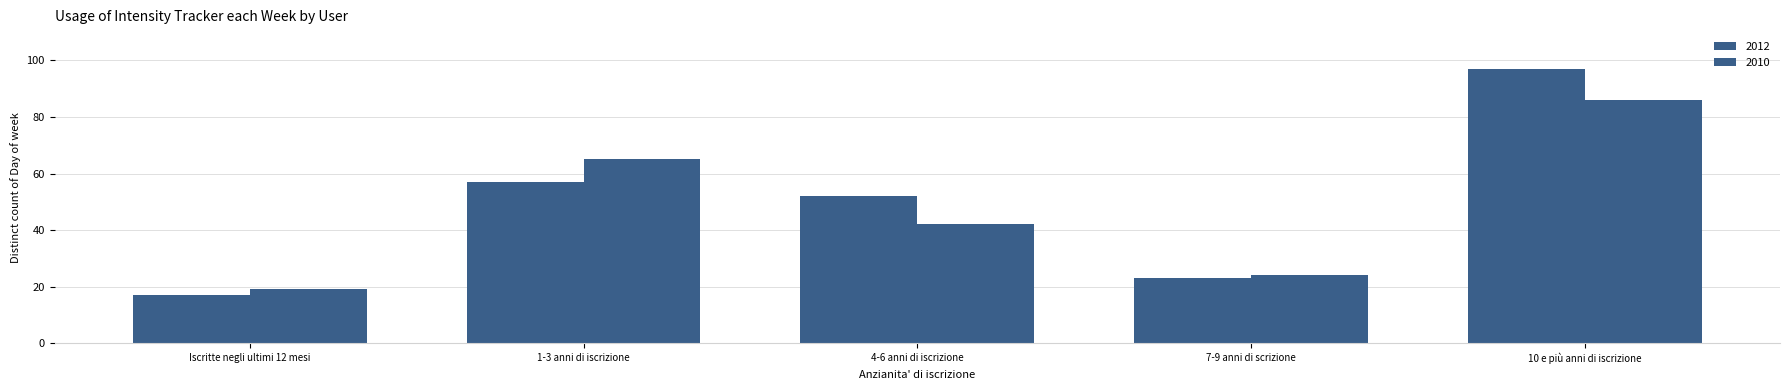

Rank the series by their maximum value, from lowest to highest.

2010, 2012